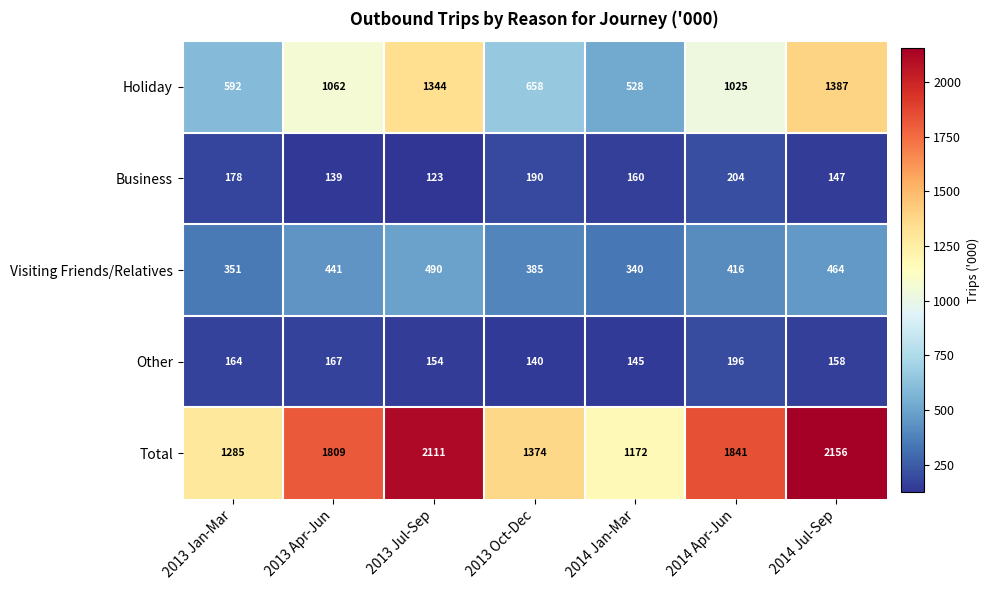

Between 2014 Apr-Jun and 2014 Jul-Sep, which series saw the biggest shift?

Holiday